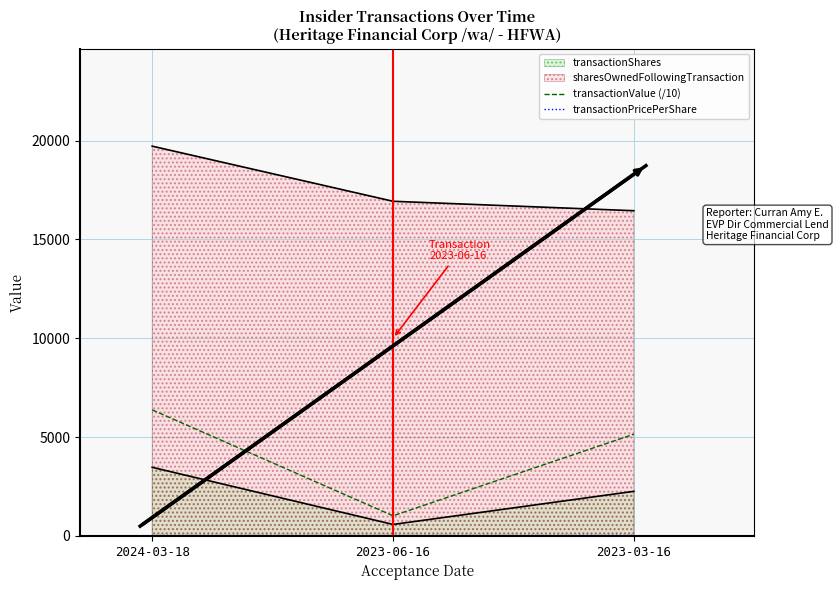

What position from the right is 2024-03-18?

3